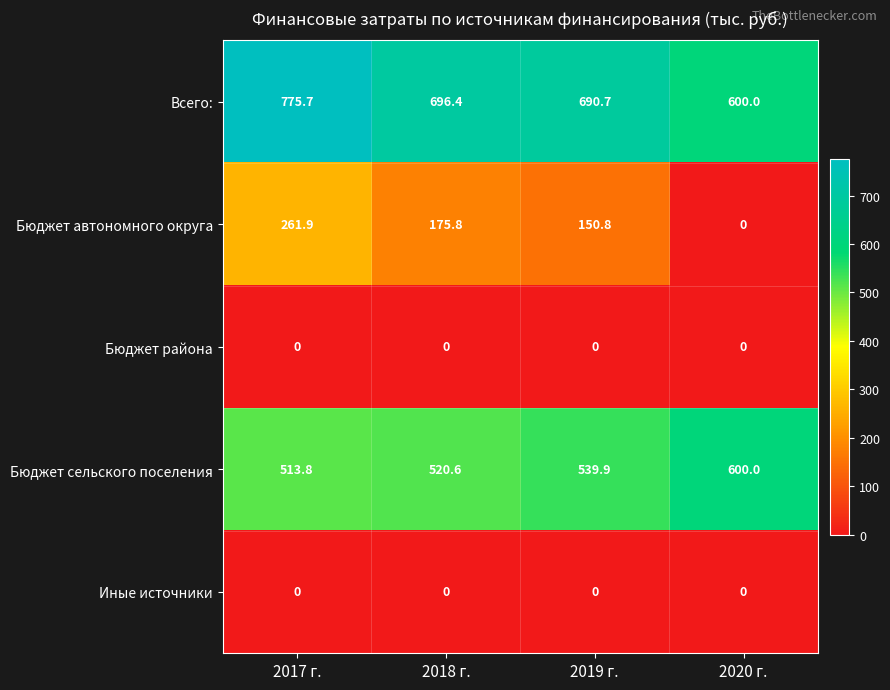

Which series has the largest total across all categories?

Всего: